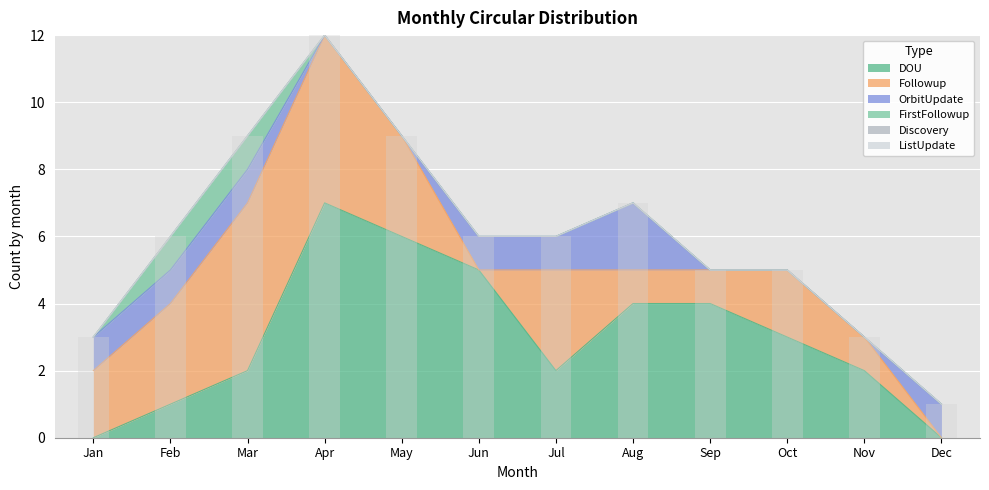

Count the number of categories in the chart.

12